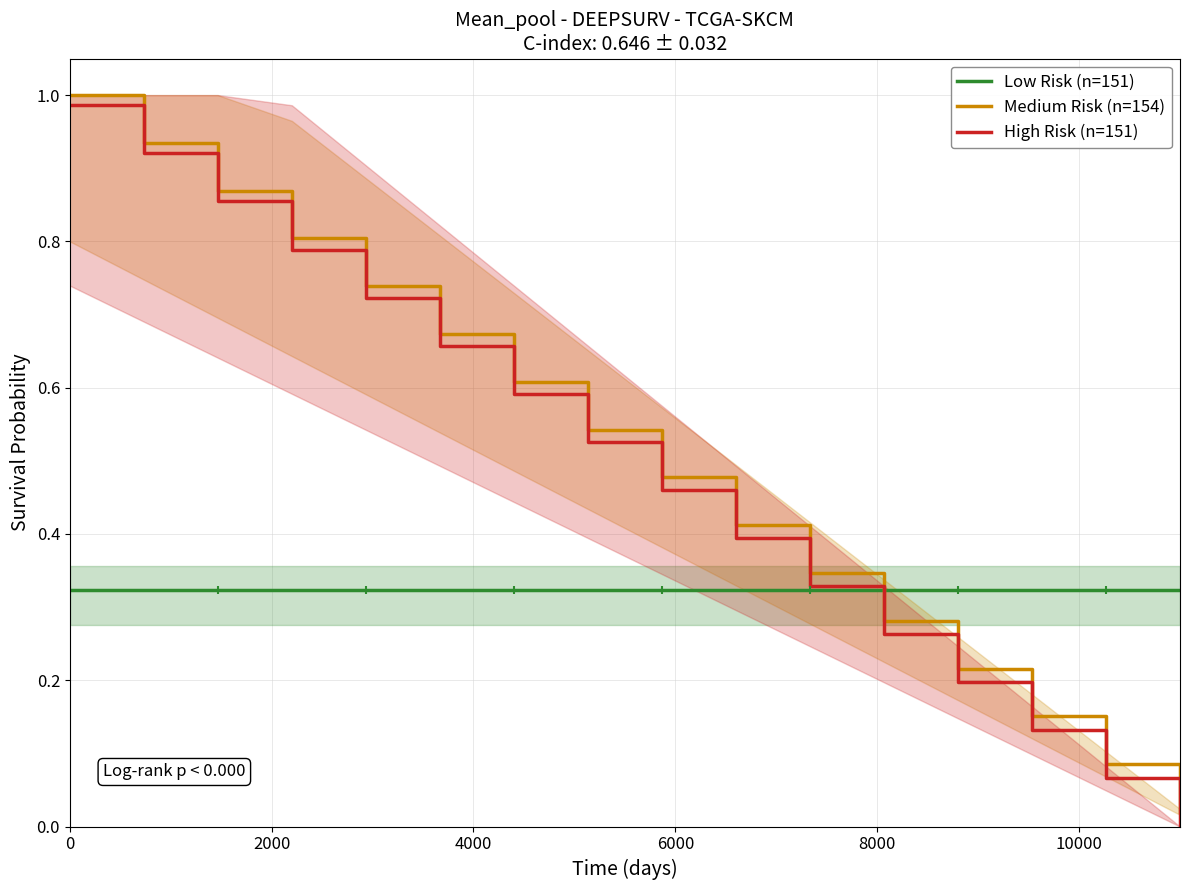

At how many categories does at least one series exceed 0?

16